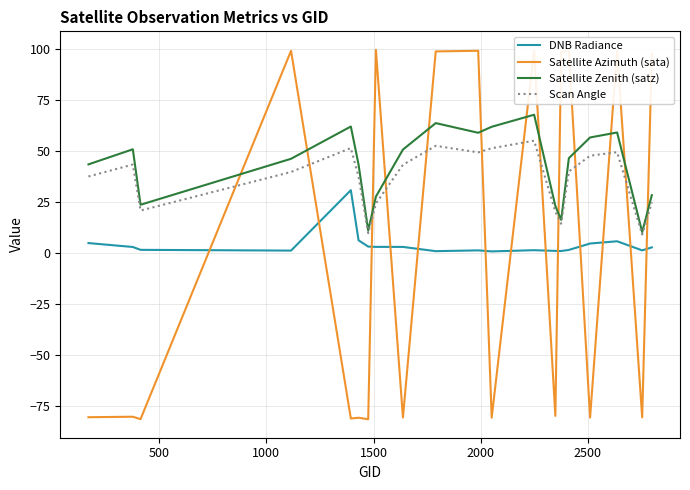

Does the chart have visible grid lines?

Yes